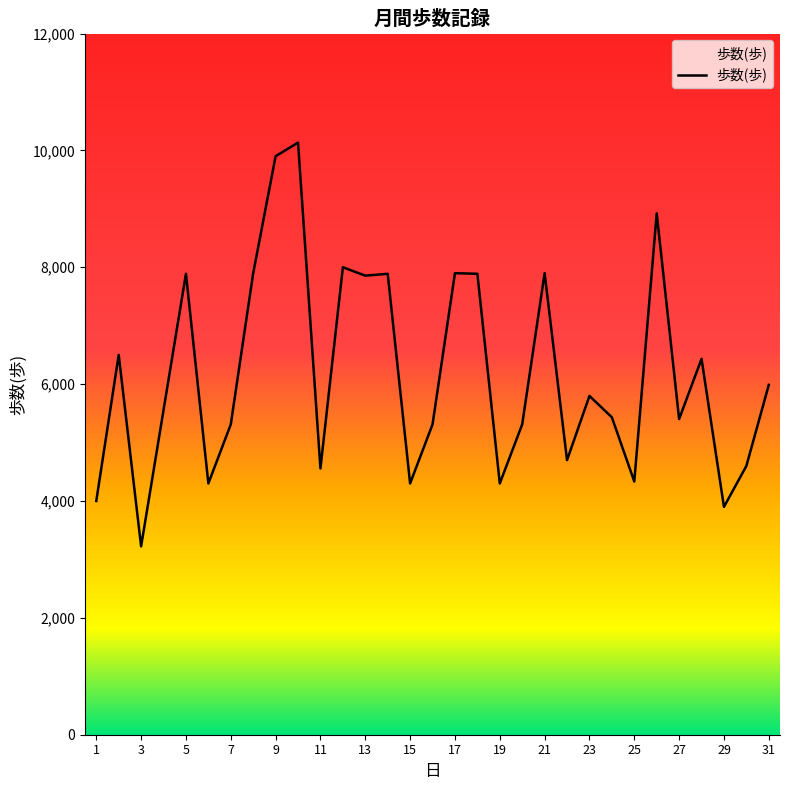

What is the smallest value displayed?

3224